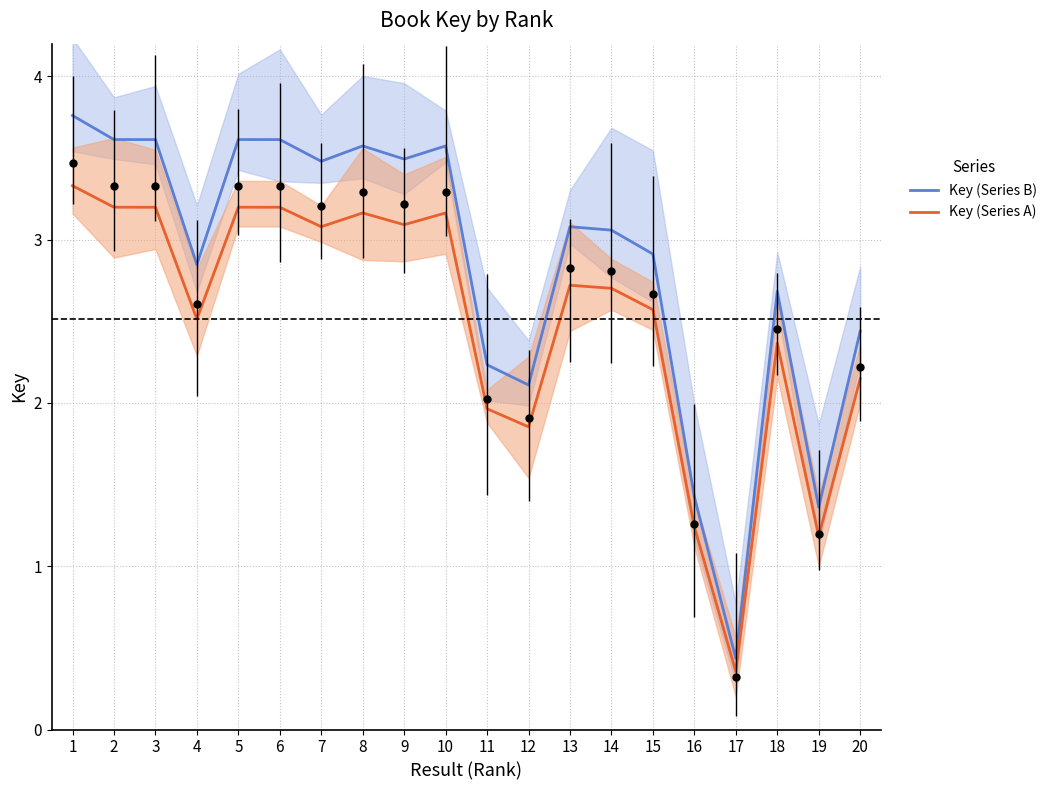

Which series has the widest spread of values?

Key (Series B)